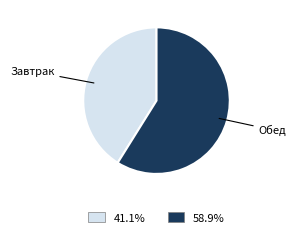

Does 41.1% represent more than half of the total?

No